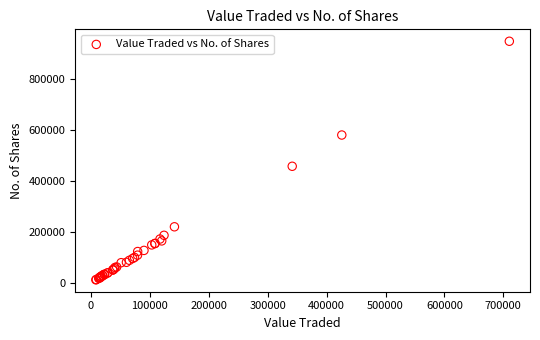

What Y value in the scatter plot is closest to 481408?

458836